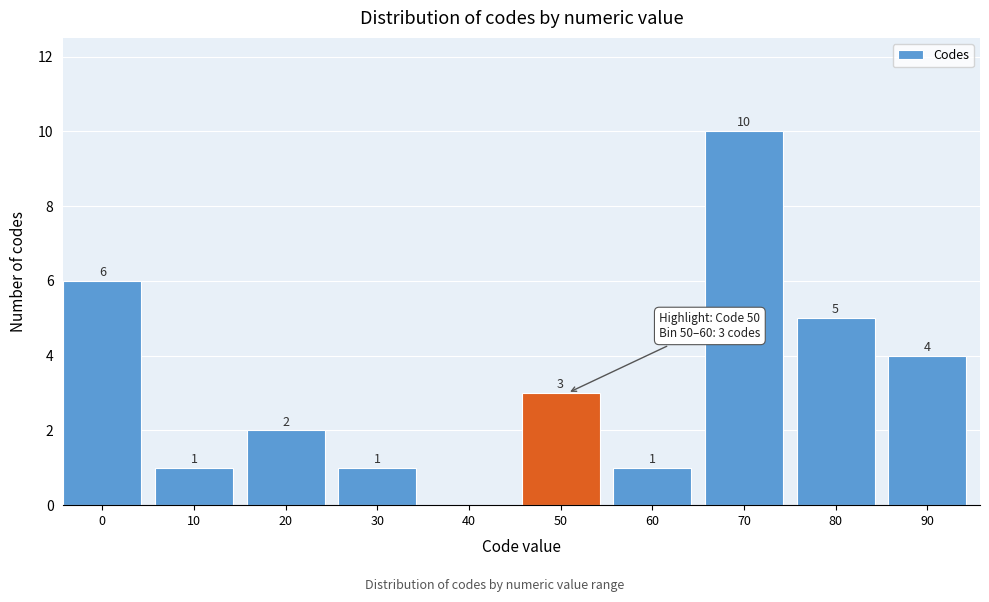

Reading left to right, what are all the values shown in this chart?

0=6	10=1	20=2	30=1	40=0	50=3	60=1	70=10	80=5	90=4